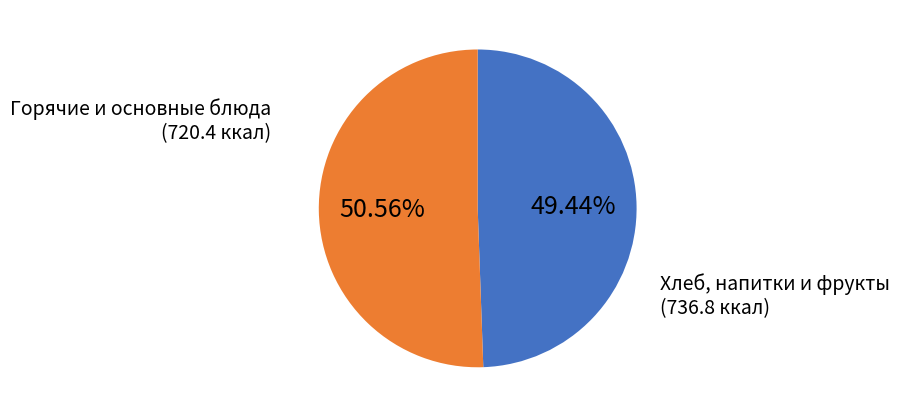

Rank the categories by value from lowest to highest.

Горячие и основные блюда, Хлеб, напитки и фрукты